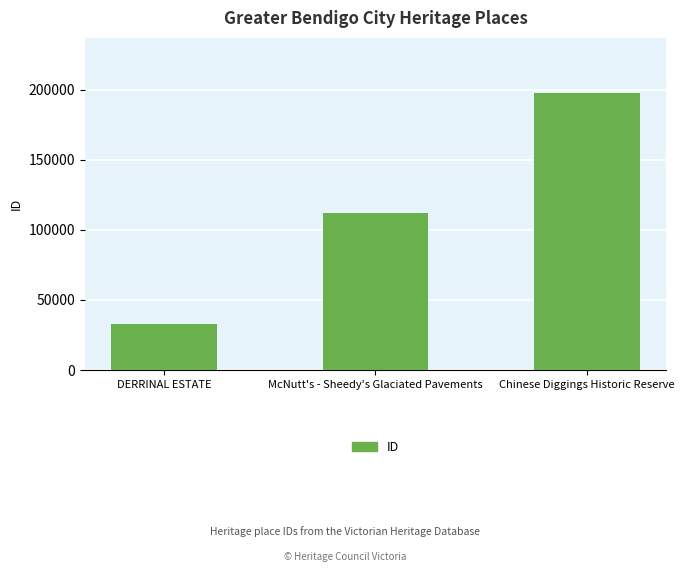

At which category does the chart reach its minimum across all series?

DERRINAL ESTATE